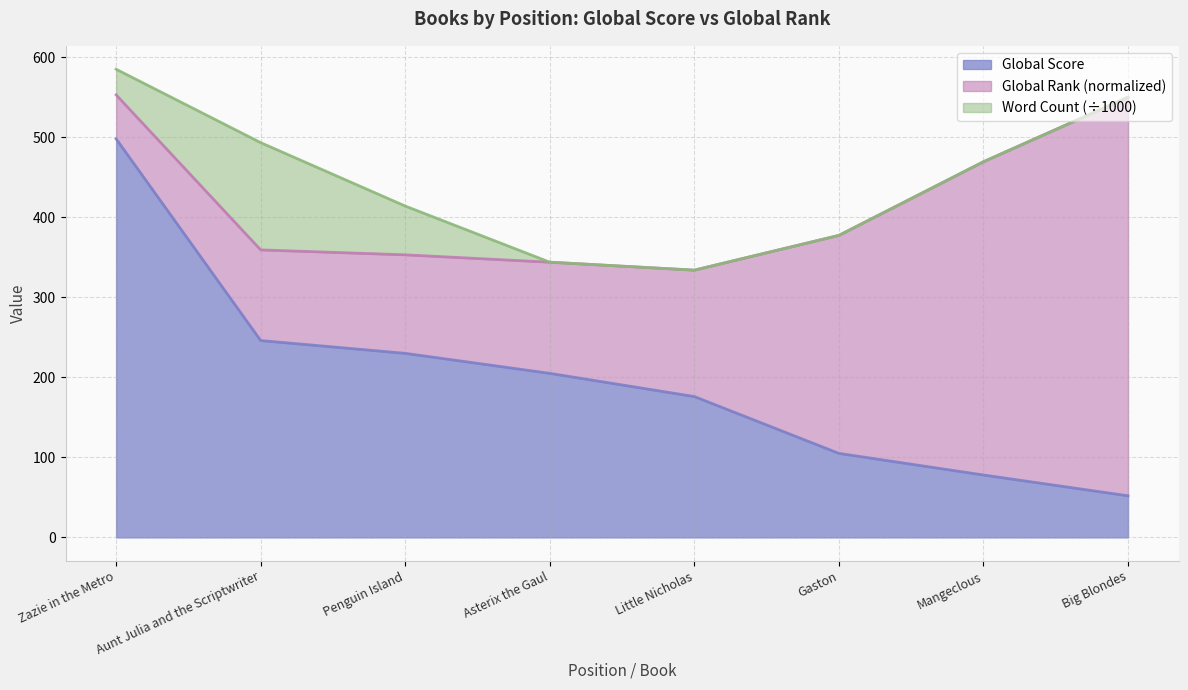

The Global Score series shows 309.3 at Penguin Island. True or false?

False